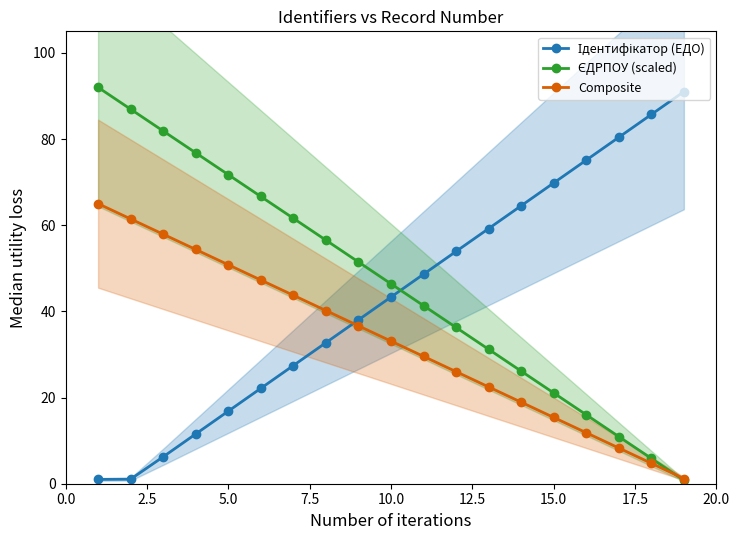

At 0.0, list the series in order from largest to smallest.

ЄДРПОУ (scaled), Composite, Ідентифікатор (ЕДО)